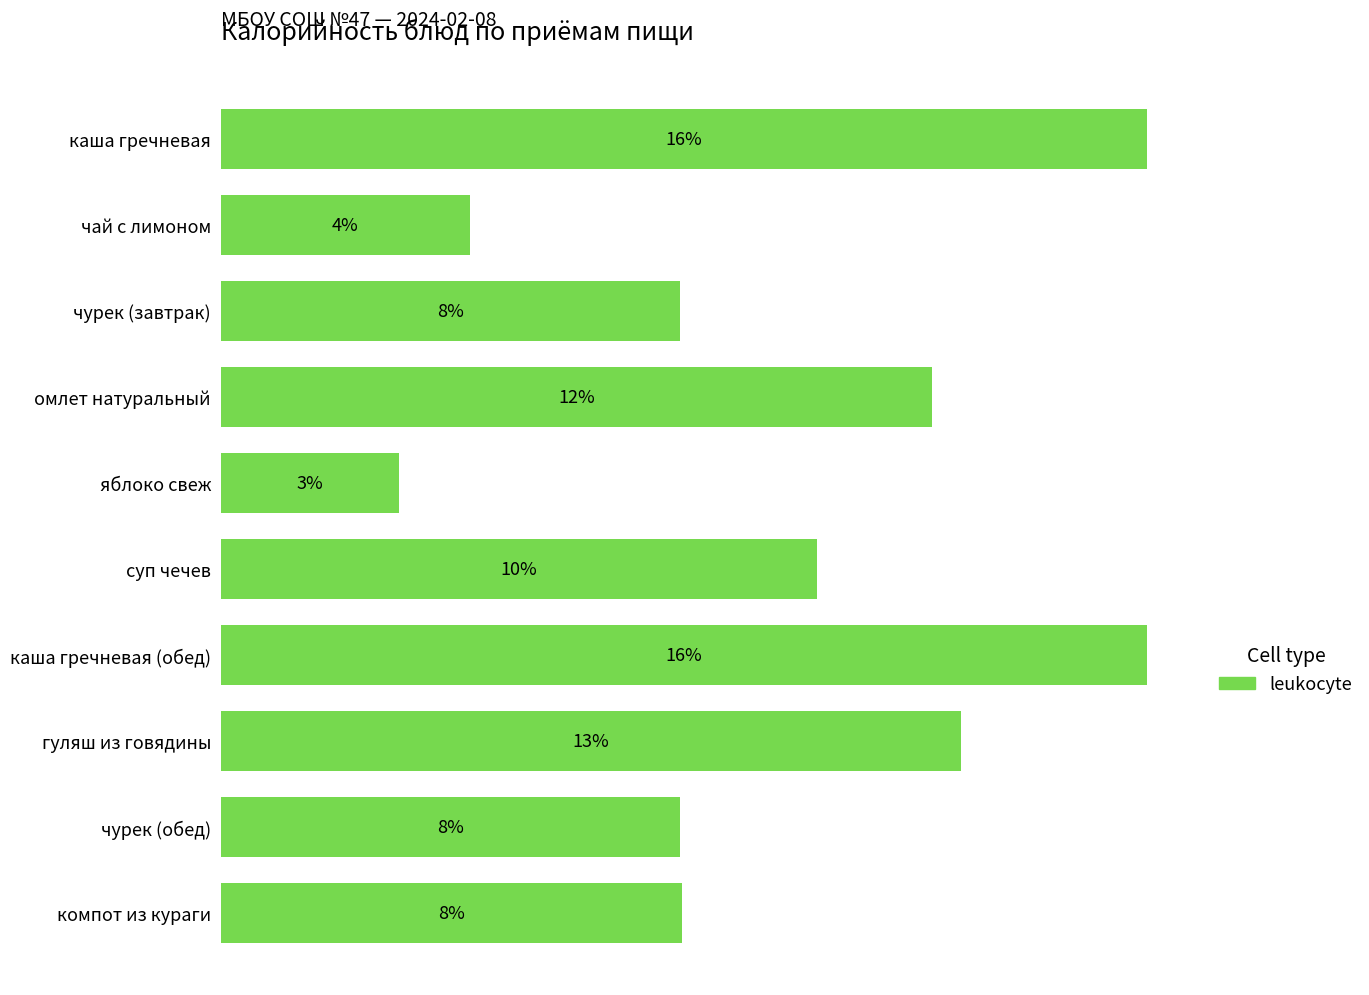

What is the difference between the maximum and minimum values?

13.1